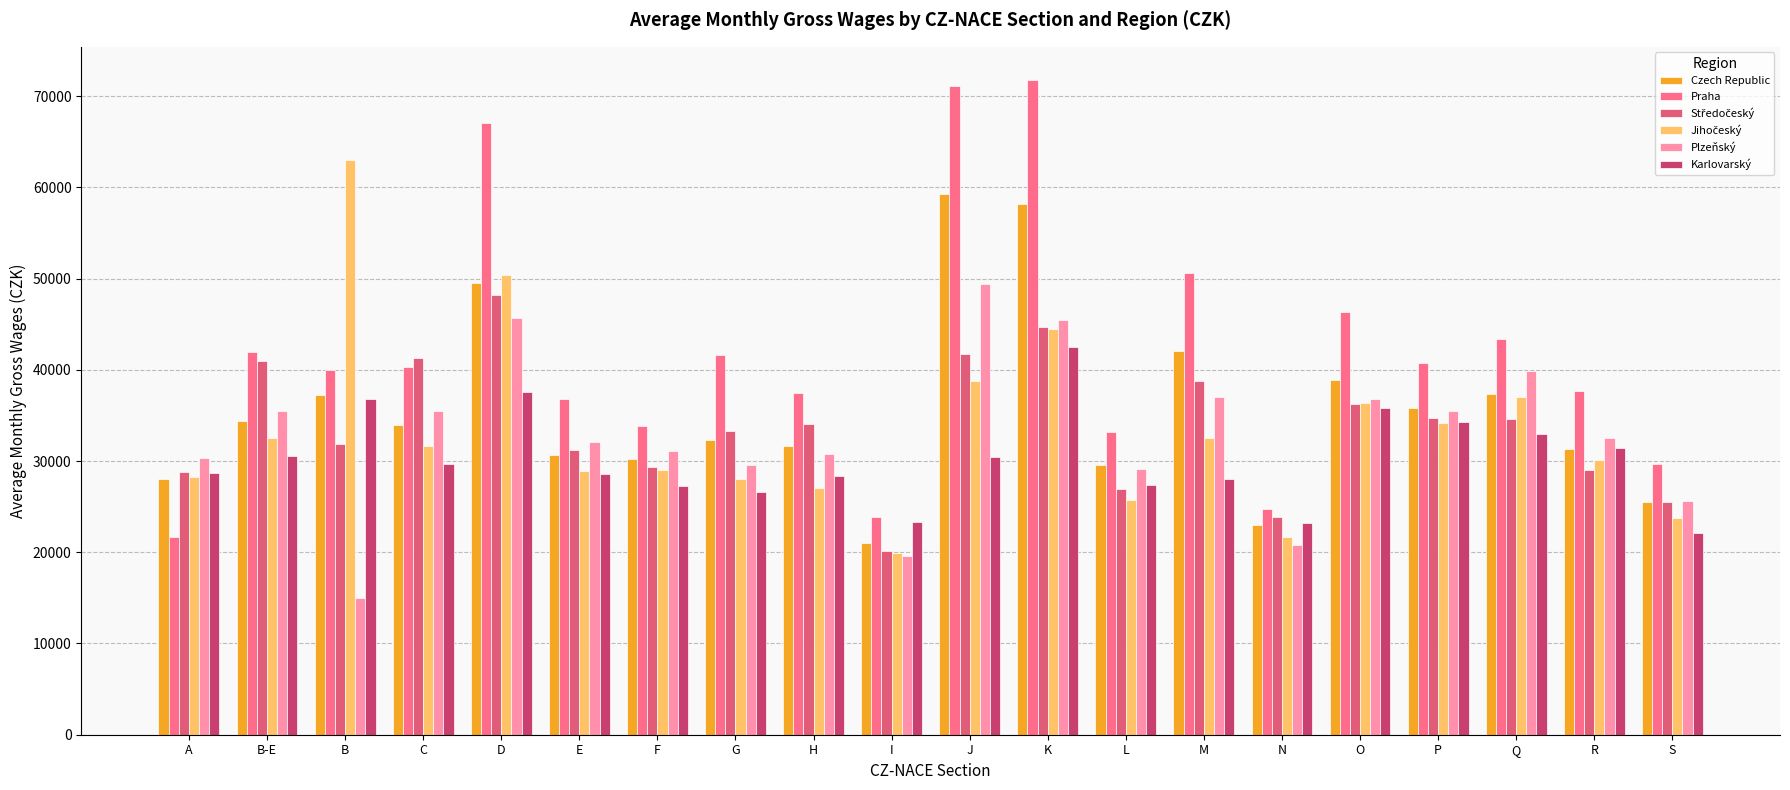

How many values in the Karlovarský series are below 29639?

10